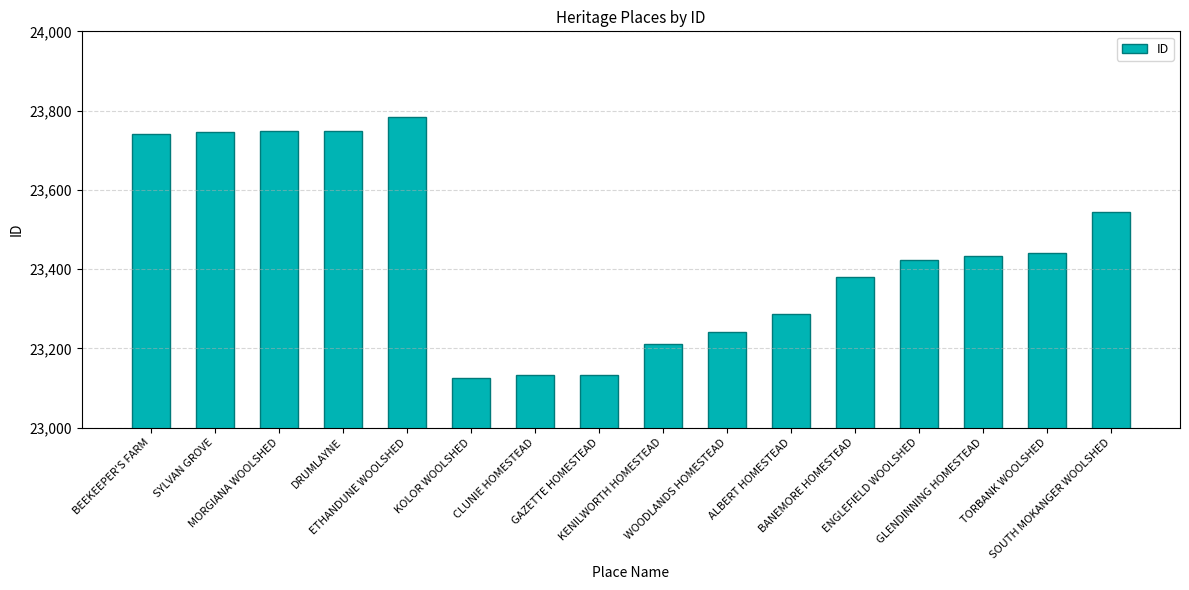

The value at BANEMORE HOMESTEAD is 23381. True or false?

True